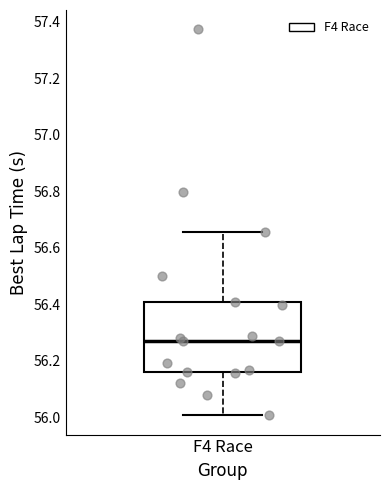

Read this box plot against the y-axis: the position of the median line, the range covered by the box, and the ends of both whiskers. The values are not printed on the chart, so give them approximately, as read against the axis.

median 56.28, box 56.16 to 56.40, whiskers 56.00 to 56.66